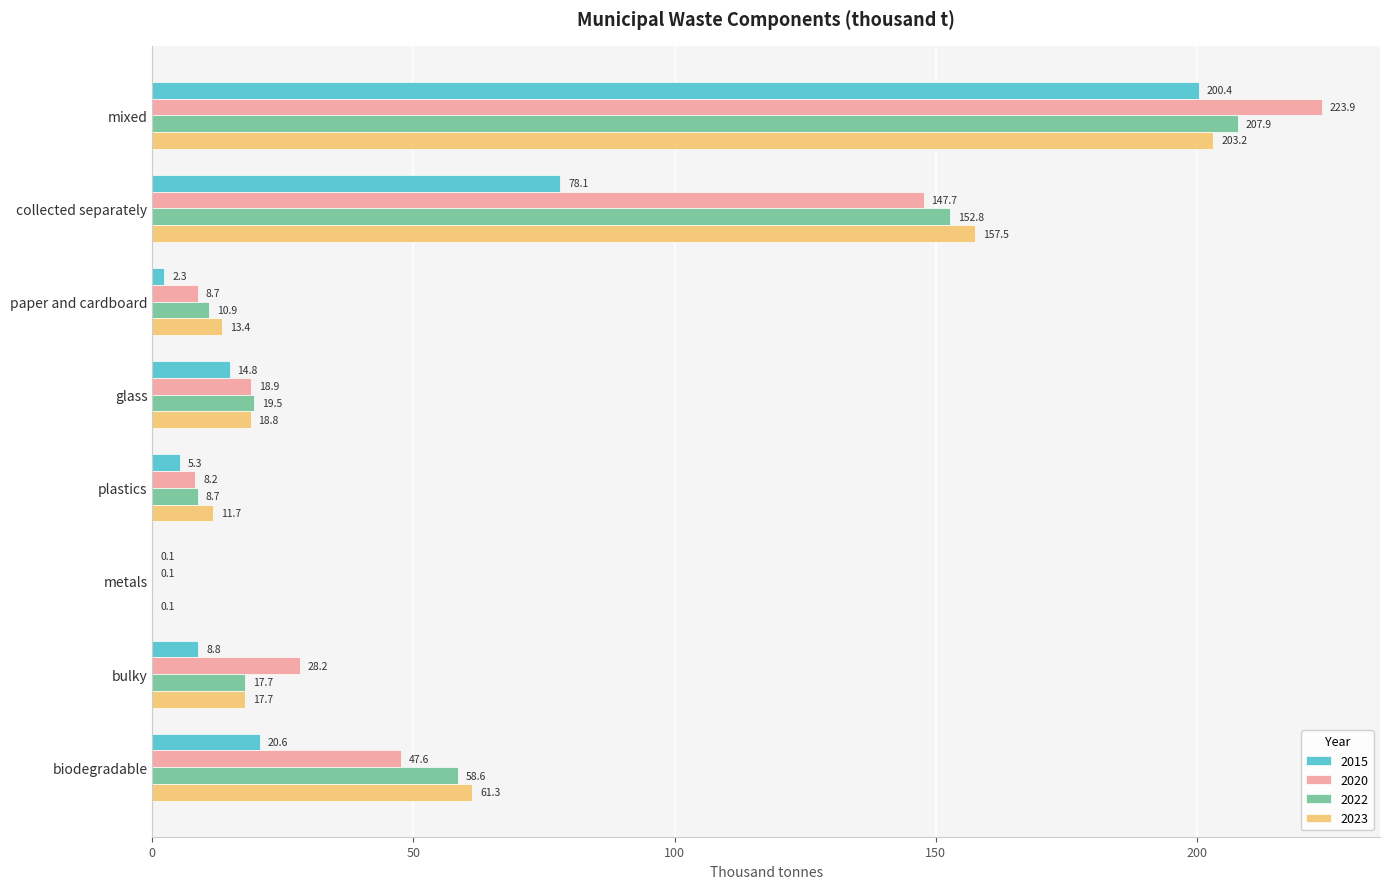

What is the sum of the 2022 values at collected separately and glass?

172.3